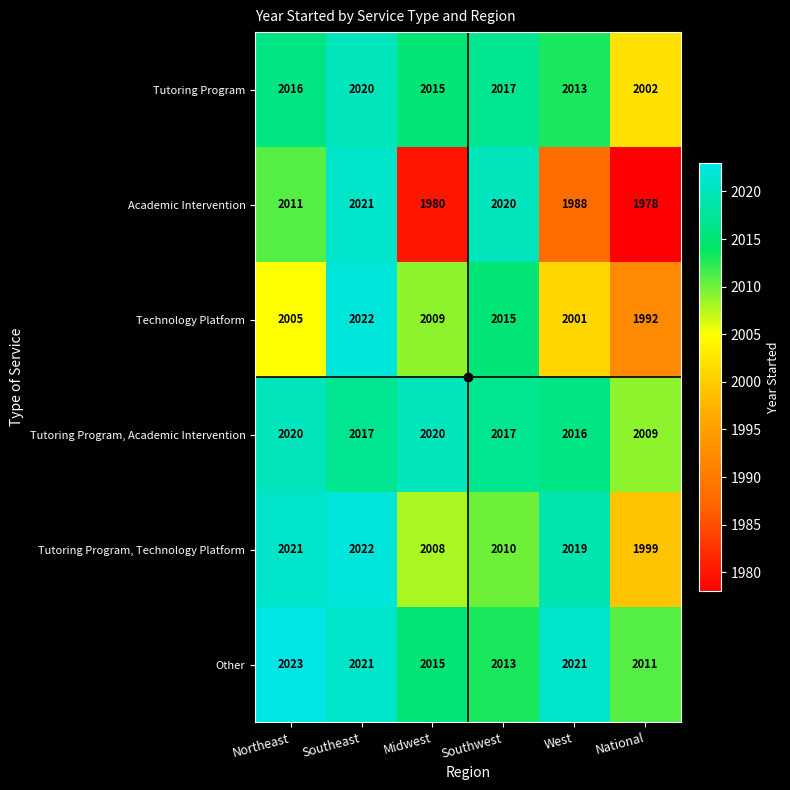

Count the number of data series in this chart.

6